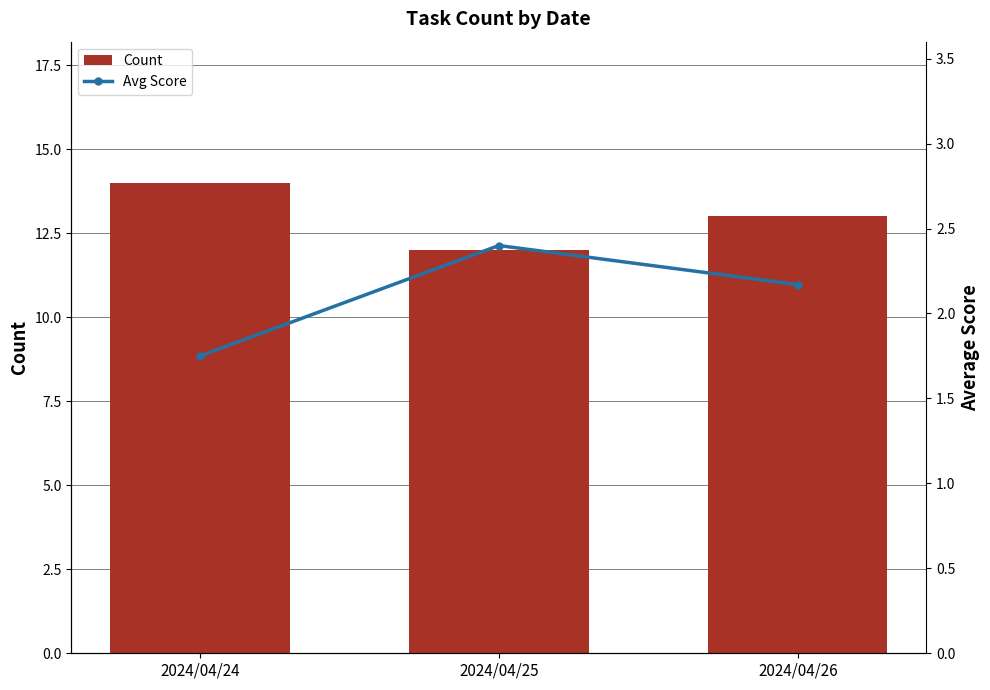

Rank the series by their maximum value, from lowest to highest.

Avg Score, Count